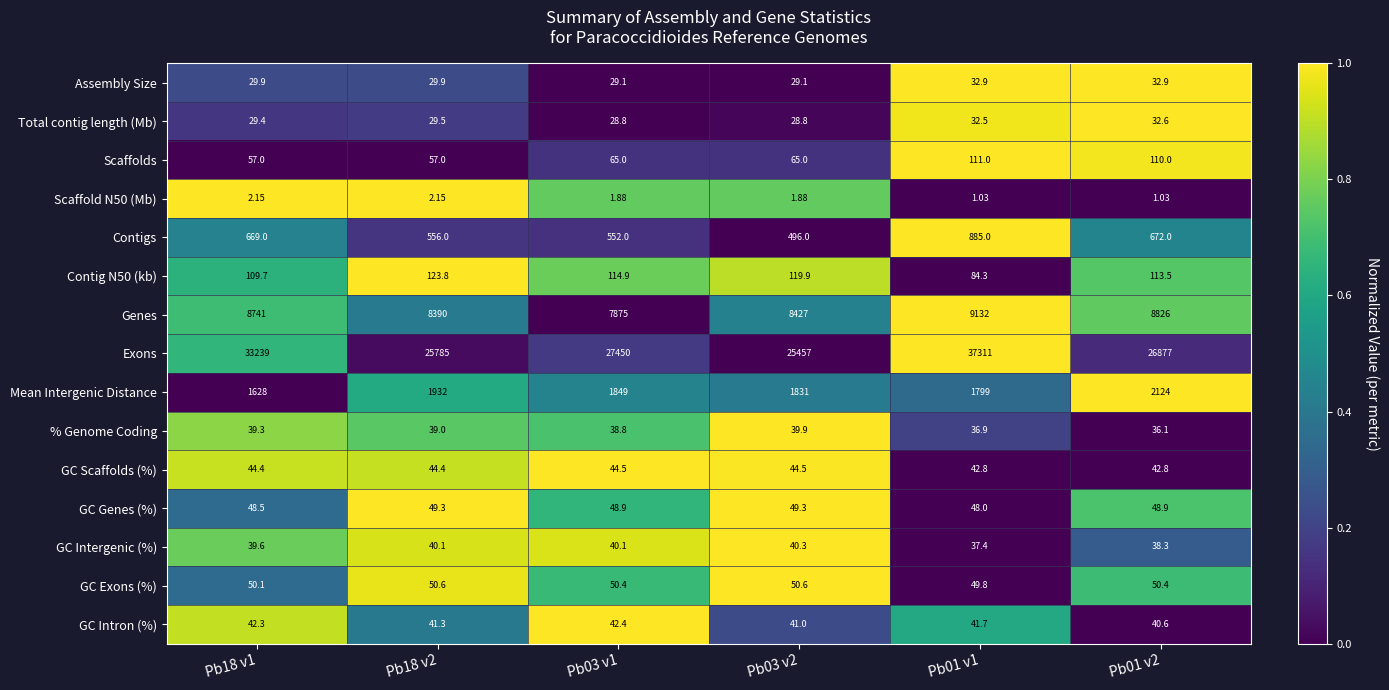

Is the value of Scaffold N50 (Mb) at Pb03 v2 greater than the value of GC Intron (%) at Pb01 v1?

No